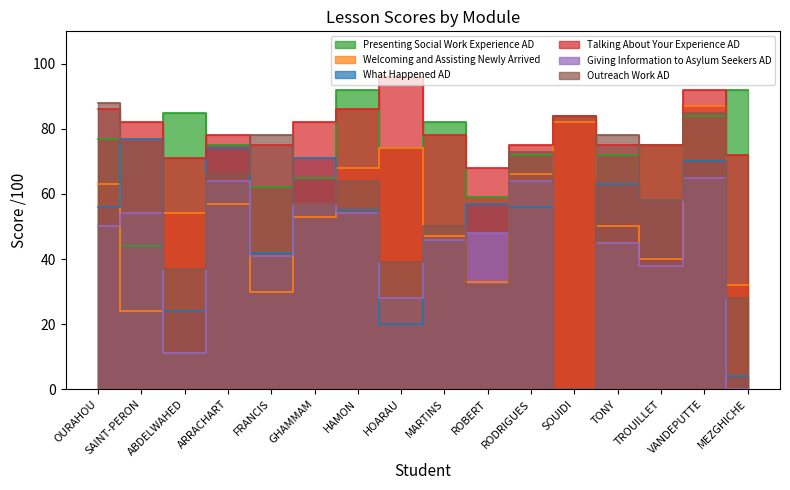

What is the spread (max minus min) of values at SOUIDI?

84